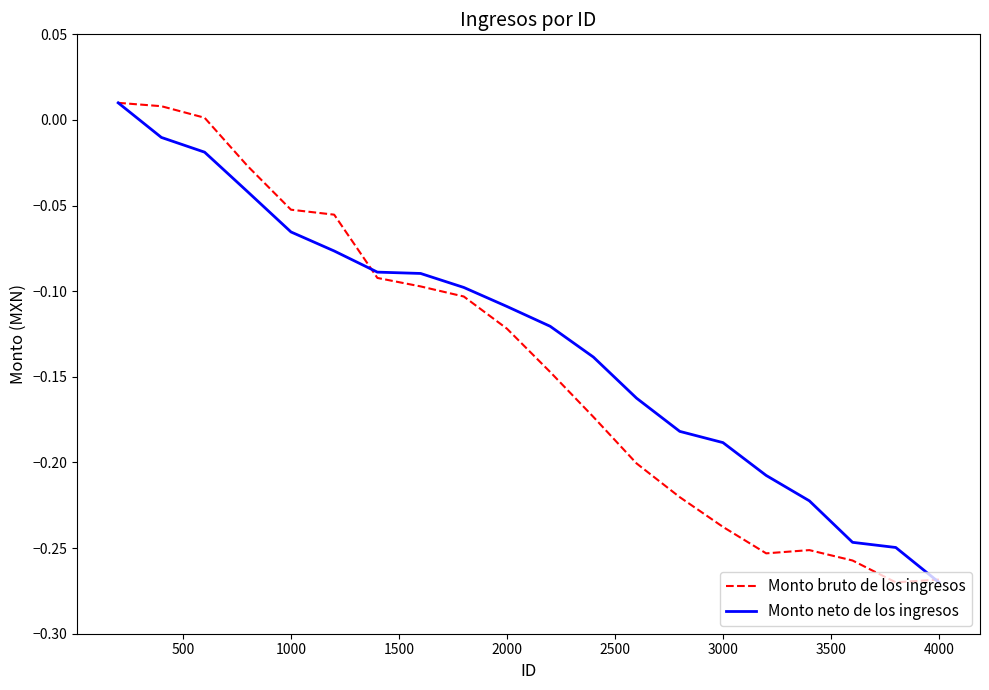

What are all the series names shown in the legend?

Monto bruto de los ingresos, Monto neto de los ingresos